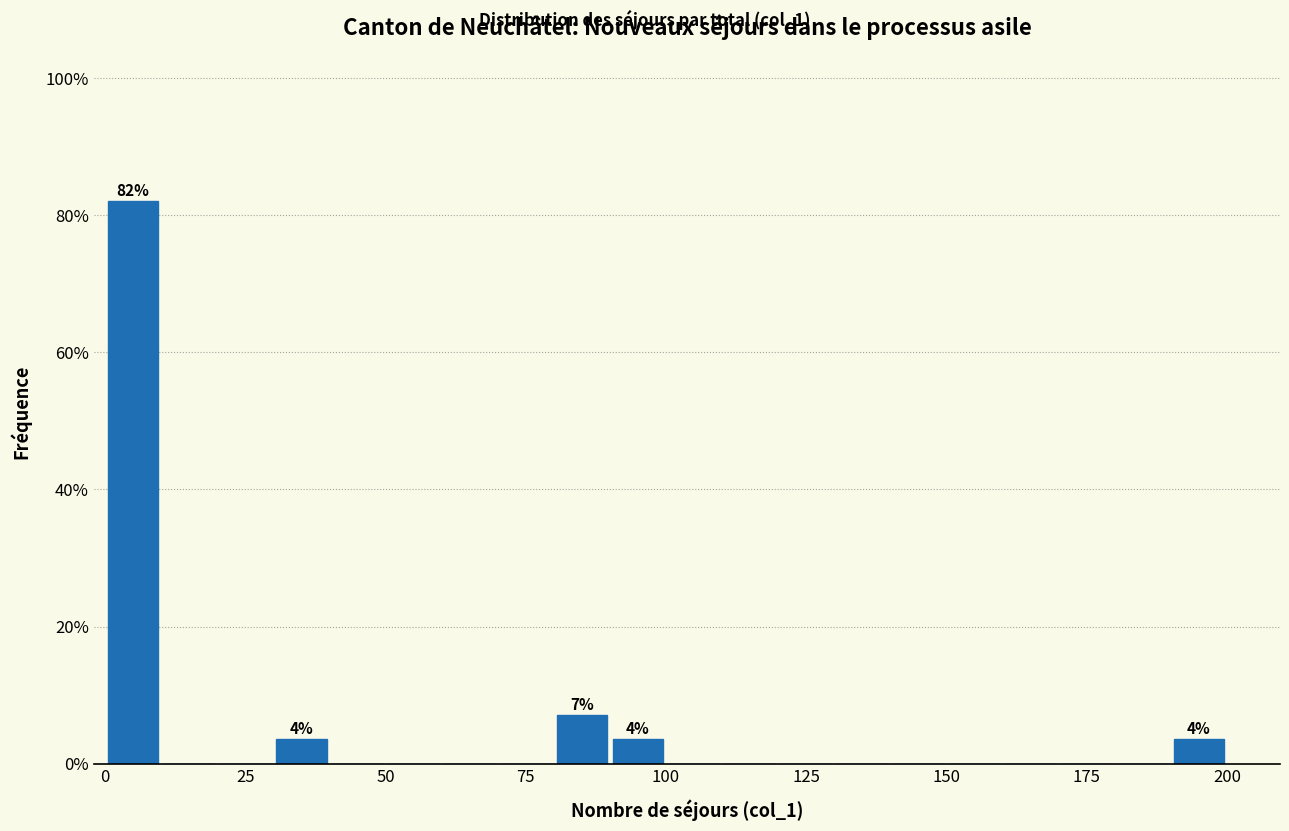

Around what value on the x-axis is the tallest bar? Give the approximate position of its centre, as read against the axis.

5